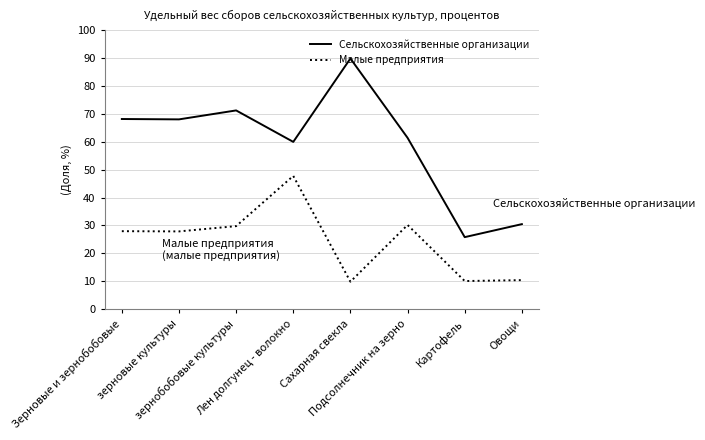

True or false: Сельскохозяйственные организации has a value of 89.9 at Сахарная свекла.

True